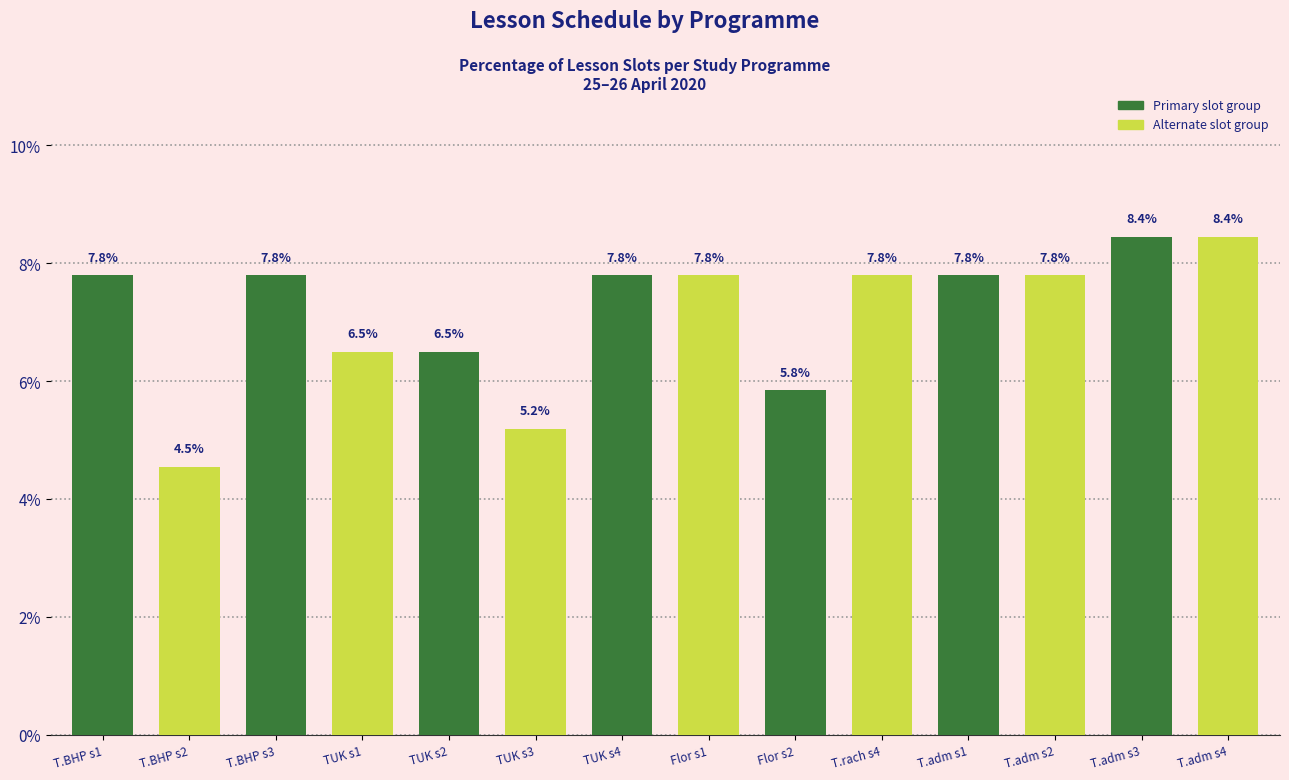

How many bars are there in total?

14